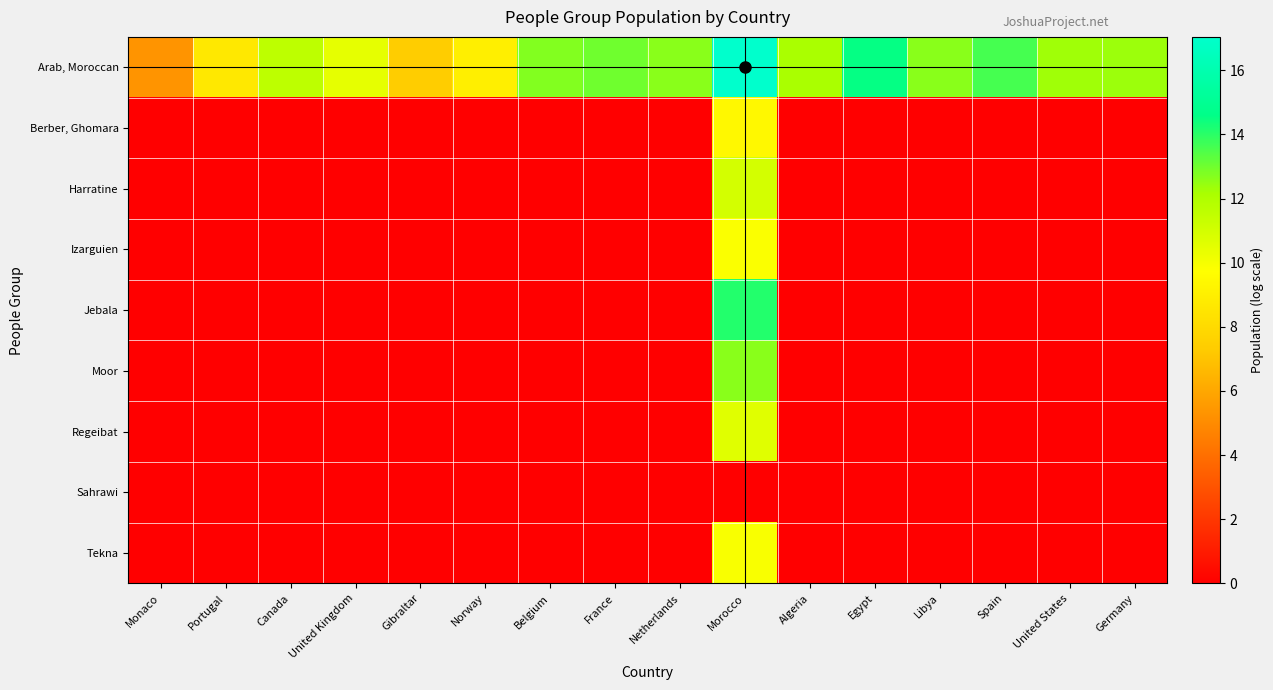

At how many categories does at least one series exceed 16?

1